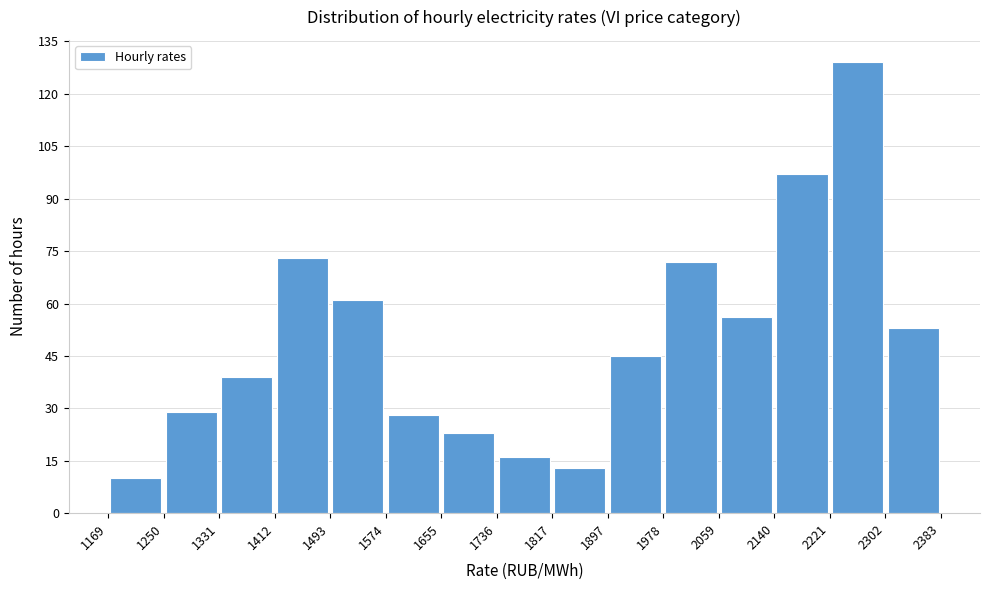

Which range on the x-axis has the tallest bar?

2221 to 2302